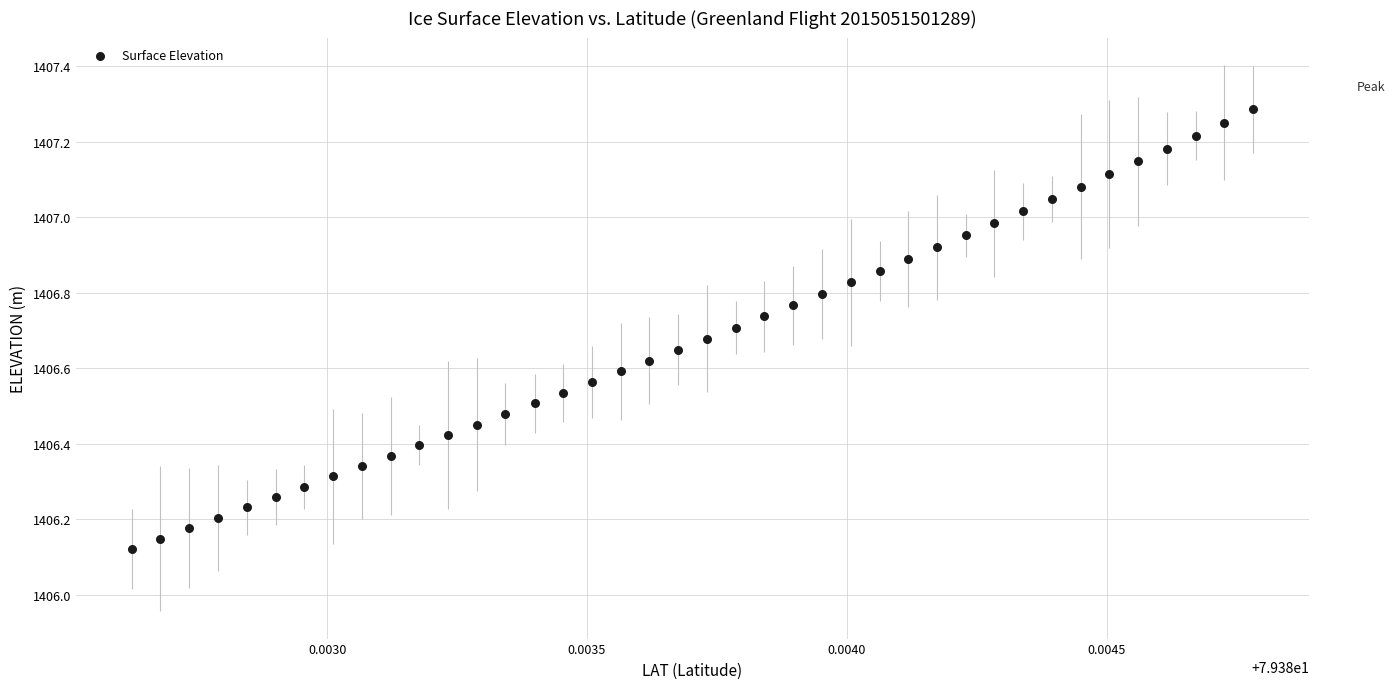

What is the range of Y values (max minus min)?

1.2